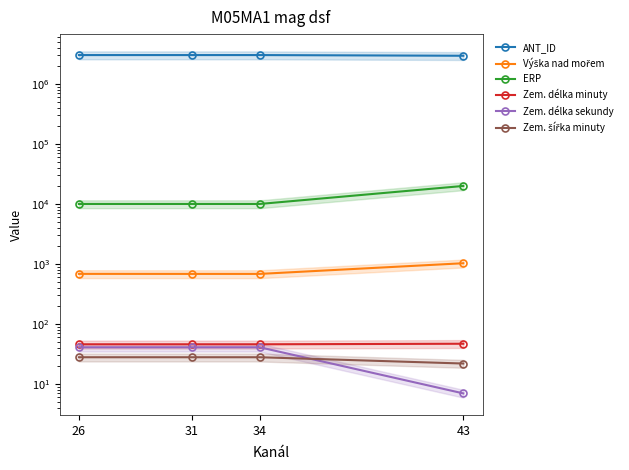

Reading right to left, what are all the values shown in this chart?

ANT_ID: 43=2937981	34=3016878	31=3016889	26=3016790
Výška nad mořem: 43=1030	34=684	31=684	26=685
ERP: 43=19952	34=10000	31=10000	26=10000
Zem. délka minuty: 43=47	34=46	31=46	26=46
Zem. délka sekundy: 43=7	34=41	31=41	26=41
Zem. šířka minuty: 43=22	34=28	31=28	26=28